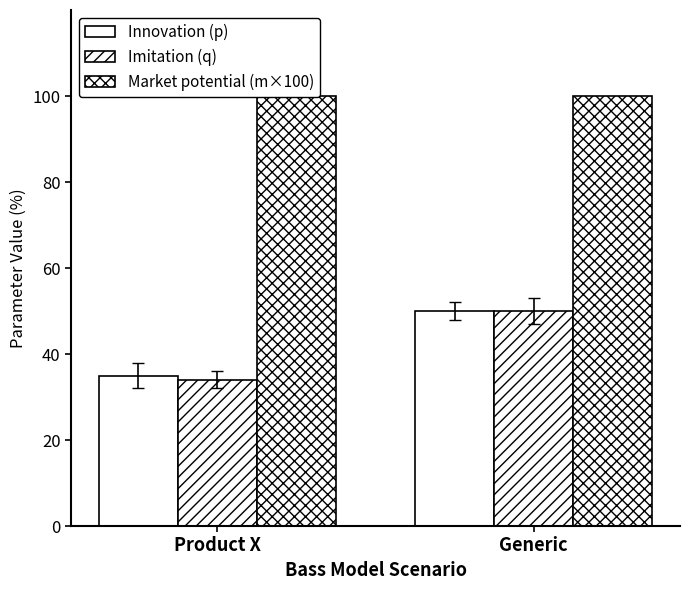

How many data points does each series have?

2